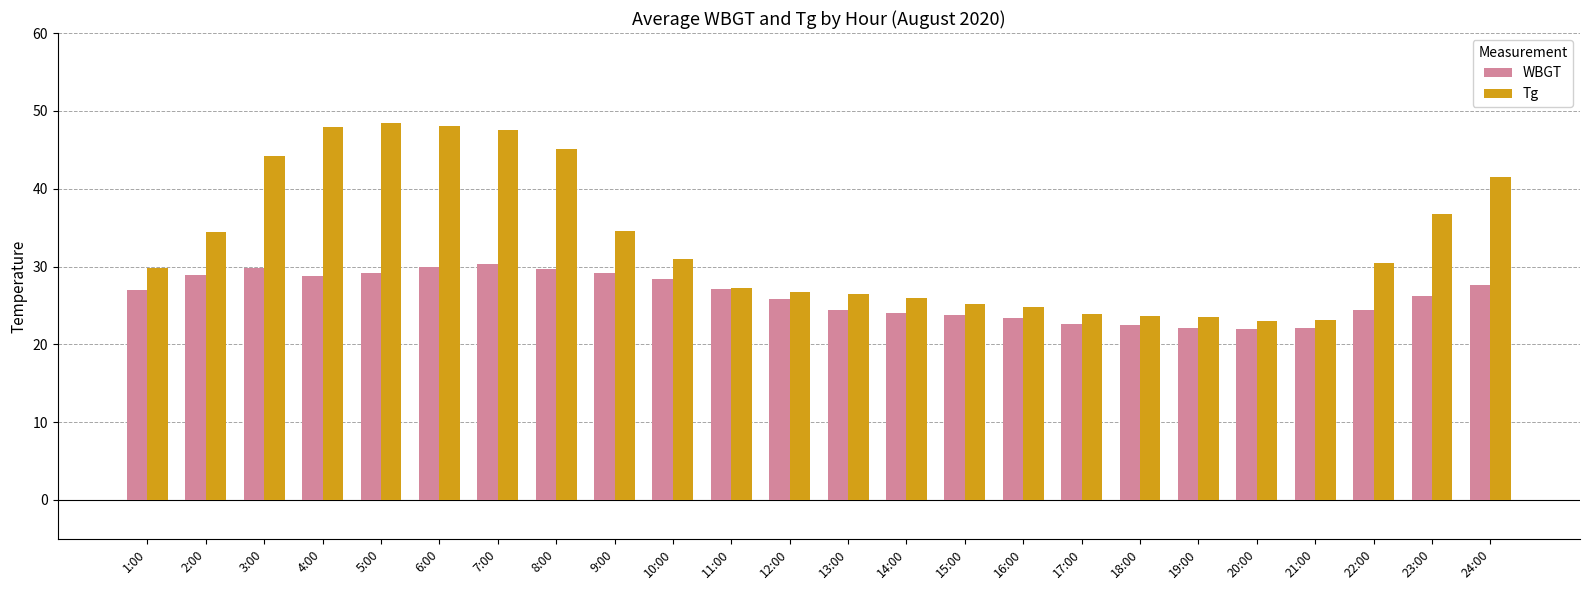

List the series in order of their overall mean, lowest first.

WBGT, Tg